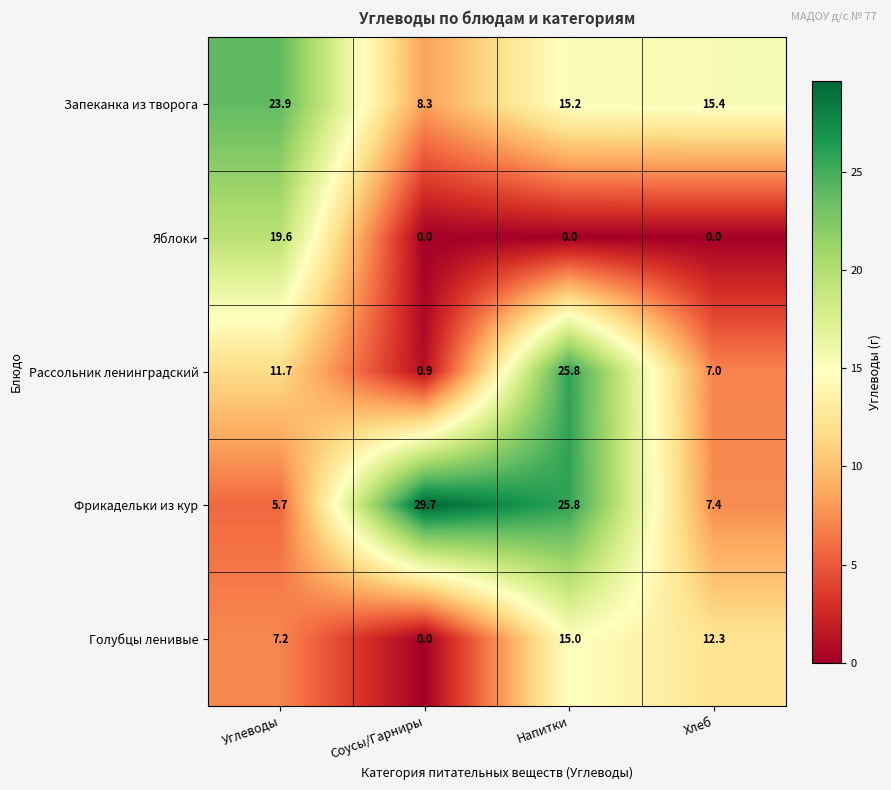

Reading left to right, what are all the values shown in this chart?

Запеканка из творога: 23.9	8.3	15.2	15.4
Яблоки: 19.6	0.0	0.0	0.0
Рассольник ленинградский: 11.7	0.9	25.8	7.0
Фрикадельки из кур: 5.7	29.7	25.8	7.4
Голубцы ленивые: 7.2	0.0	15.0	12.3